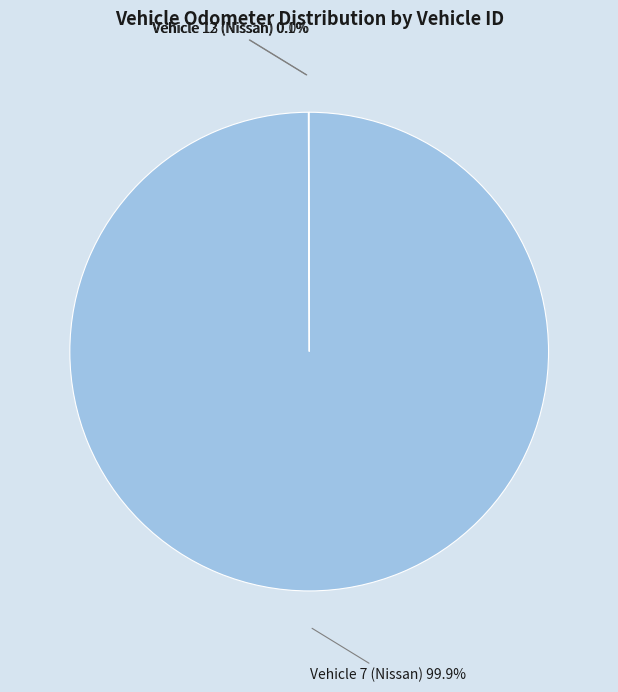

To the nearest percent, what is the average slice percentage?

33%